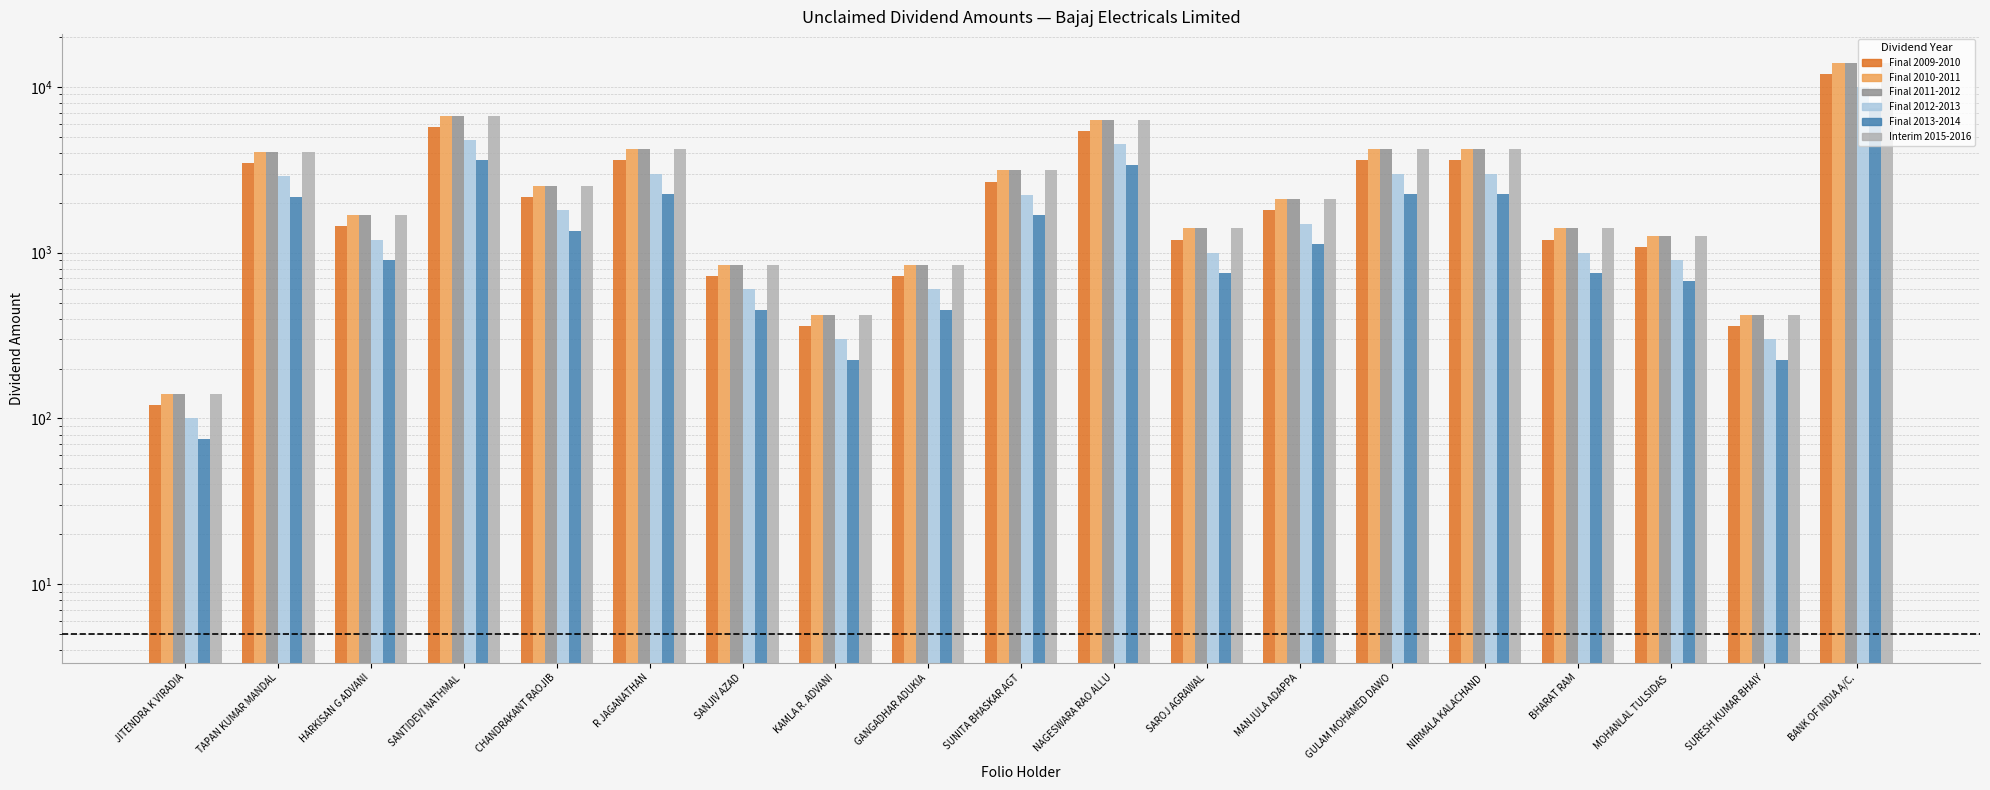

The value of Final 2009-2010 at SAROJ AGRAWAL is 1200. True or false?

True